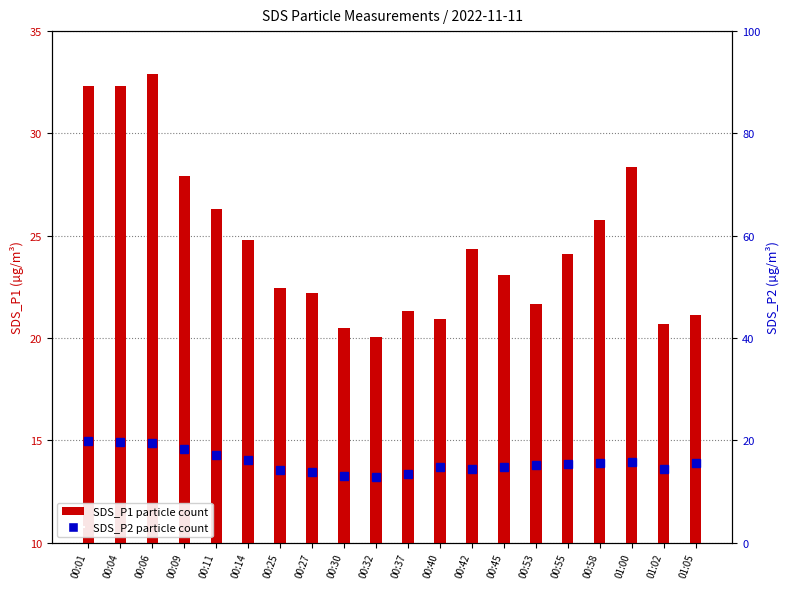

What is the smallest value displayed?

12.8